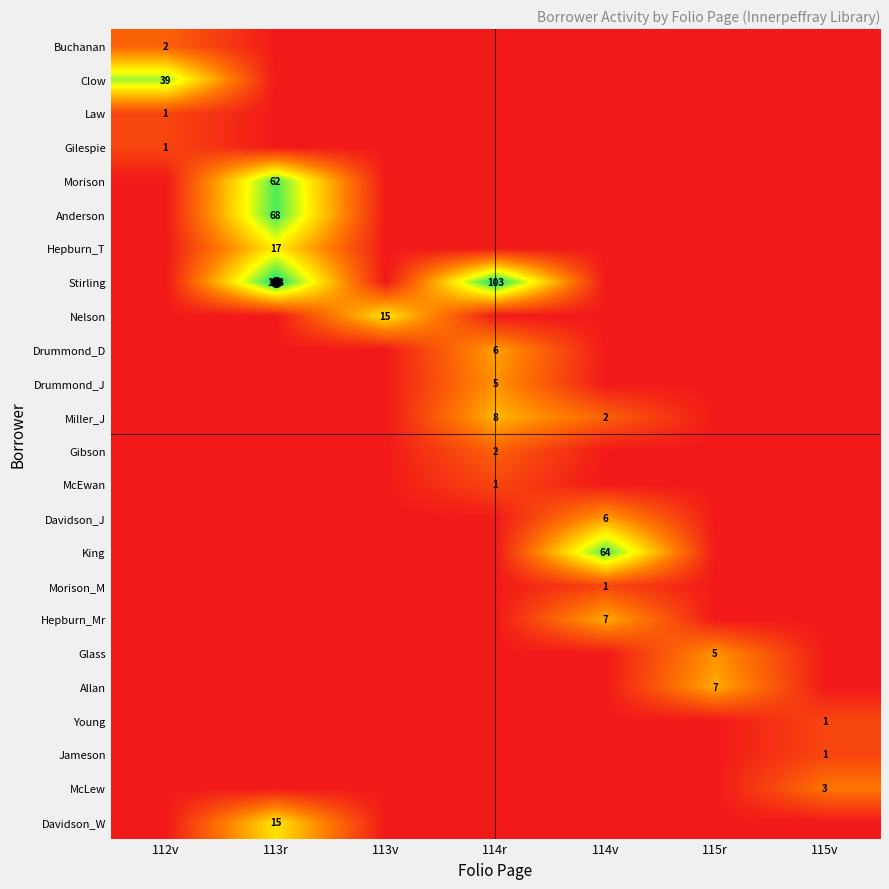

At which label does Allan reach its minimum?

112v